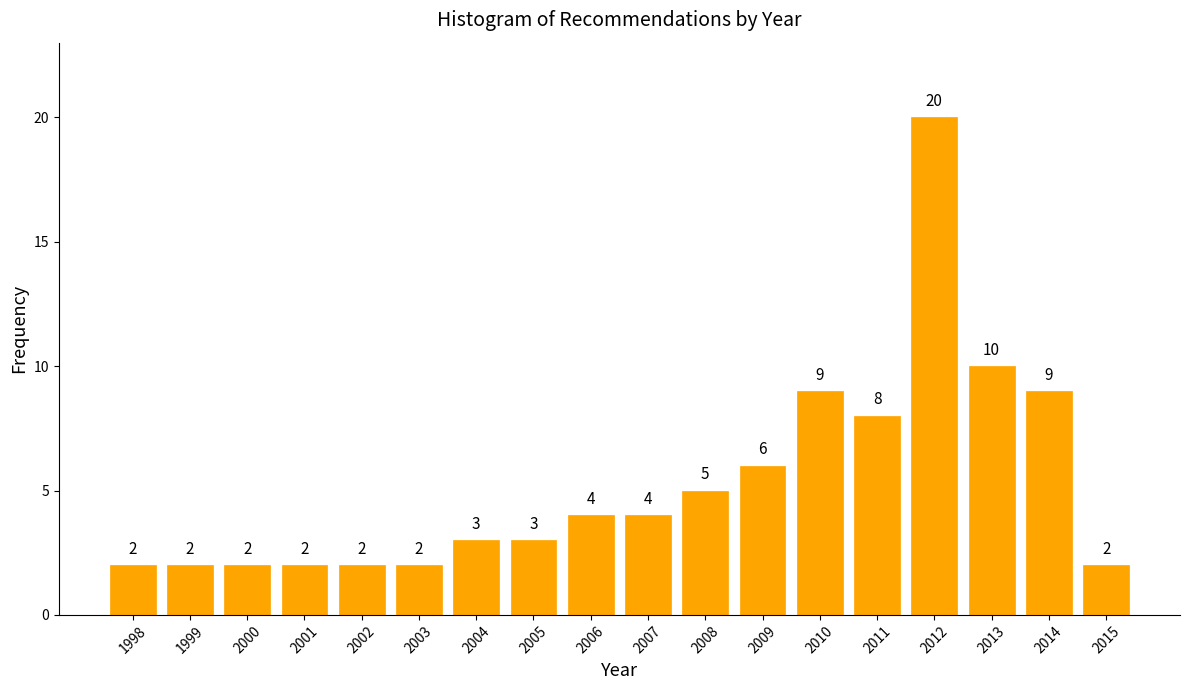

Reading right to left, transcribe all the data shown in this chart.

2015=2	2014=9	2013=10	2012=20	2011=8	2010=9	2009=6	2008=5	2007=4	2006=4	2005=3	2004=3	2003=2	2002=2	2001=2	2000=2	1999=2	1998=2